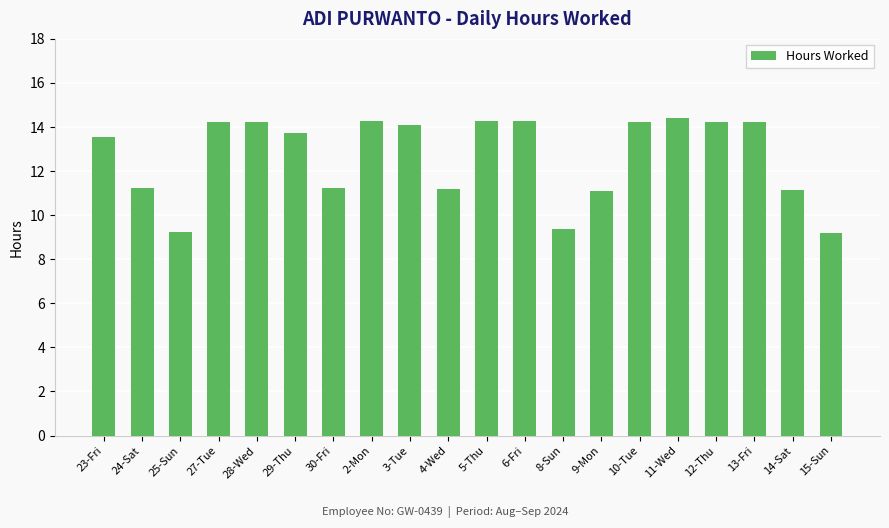

What is the value of the 12th bar from the left?

14.3